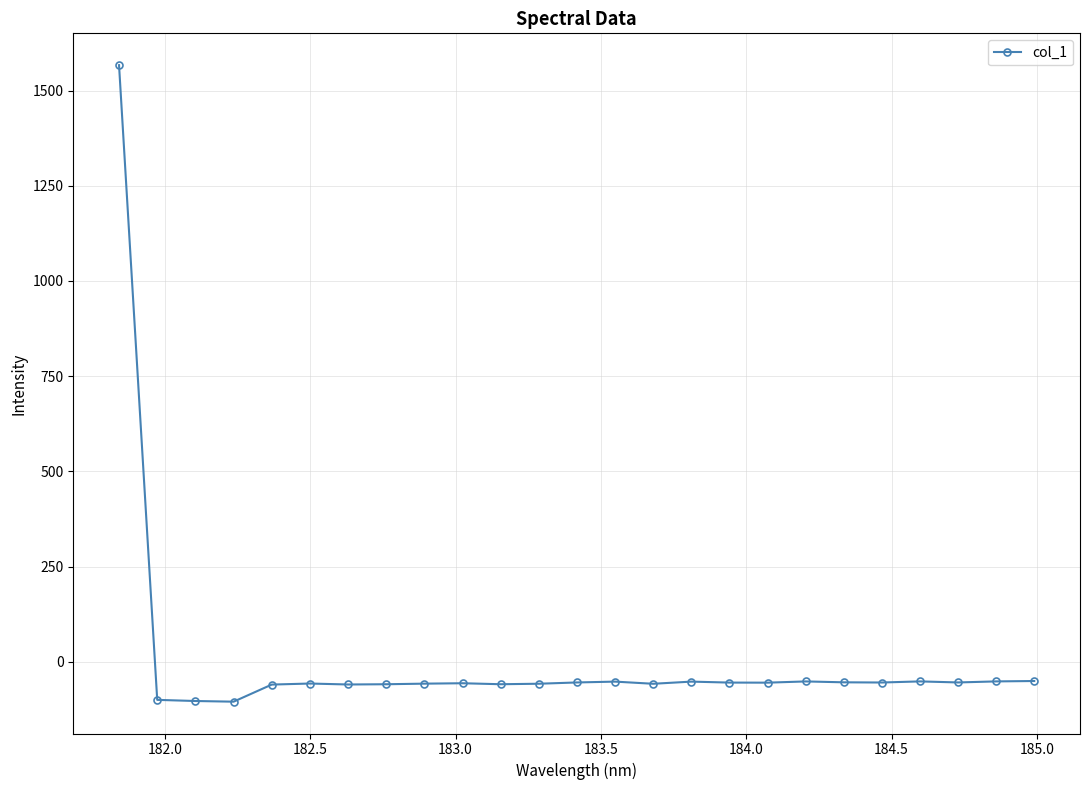

How many values are below zero?

24